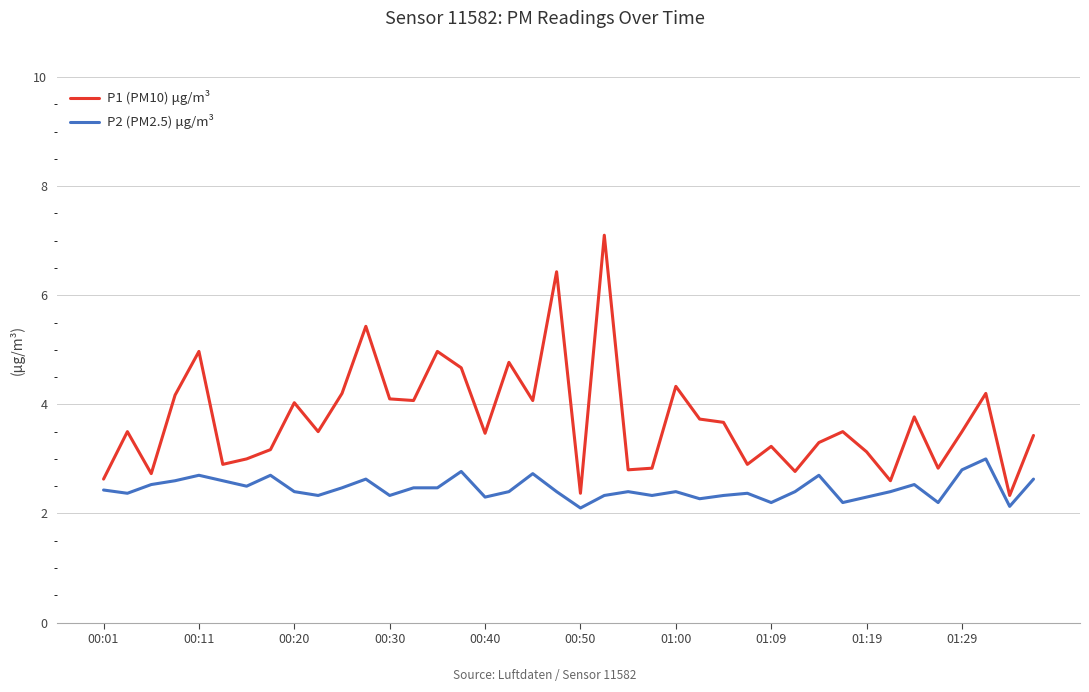

True or false: P2 (PM2.5) μg/m³ and P1 (PM10) μg/m³ cross at least once.

False